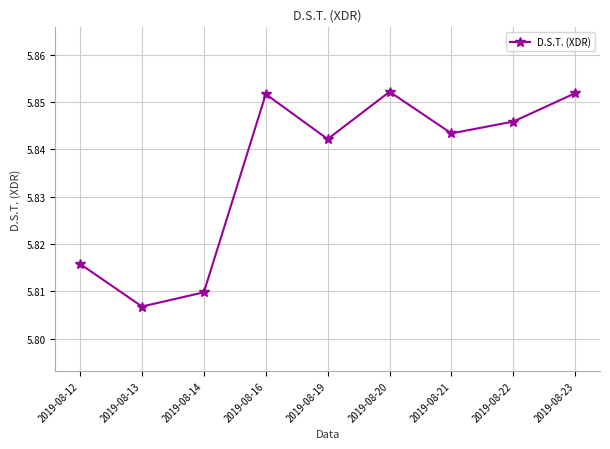

What is the sum of all values?

52.5